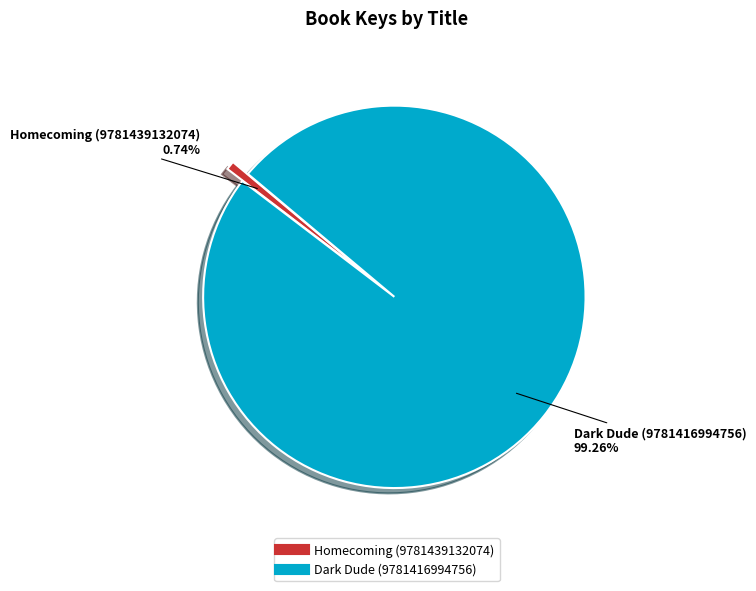

To the nearest percent, what percentage of the pie is Dark Dude (9781416994756)?

99%